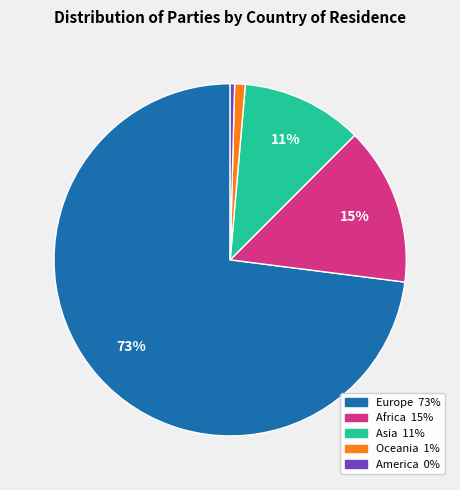

Combined, do Europe and America account for over 50%?

Yes